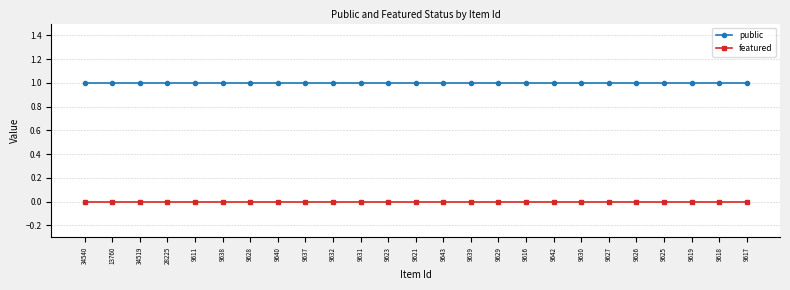

Count the number of categories in the chart.

25